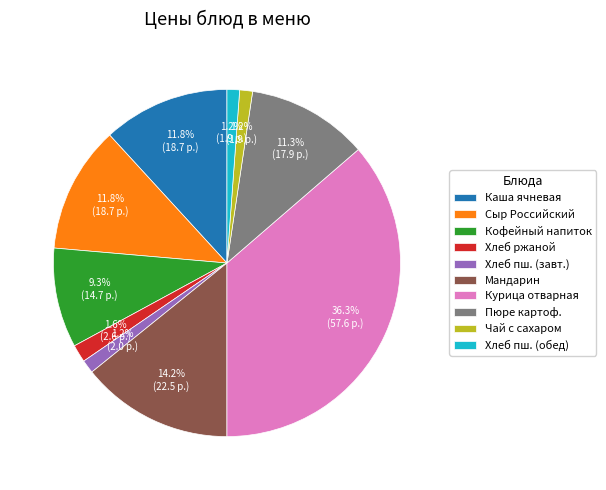

Is the sum of Чай с сахаром and Каша ячневая greater than half?

No